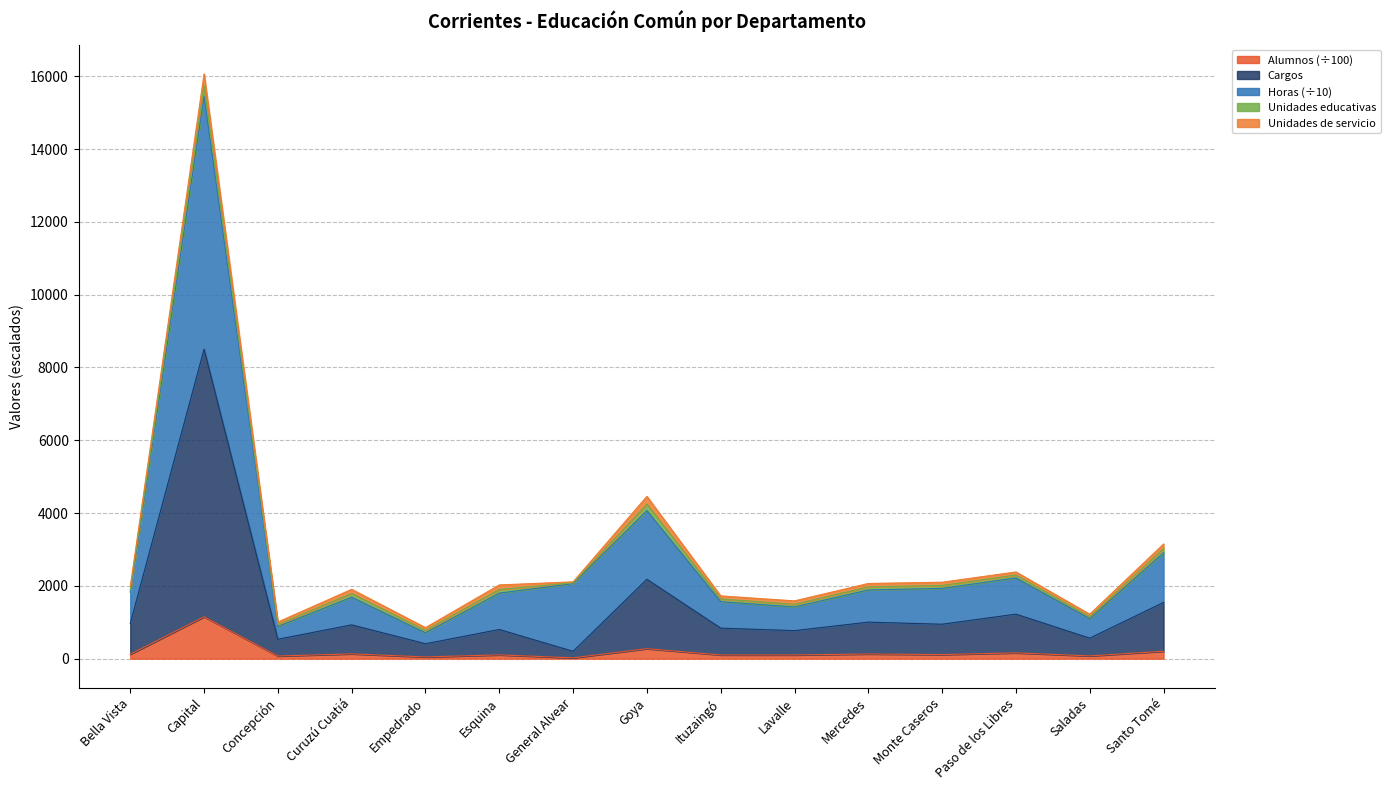

Which series has the largest range (max minus min)?

Horas